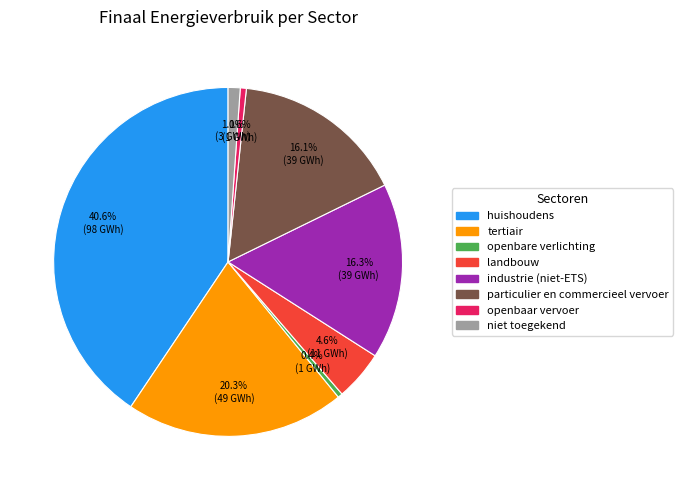

Which category has the biggest portion of the pie?

huishoudens